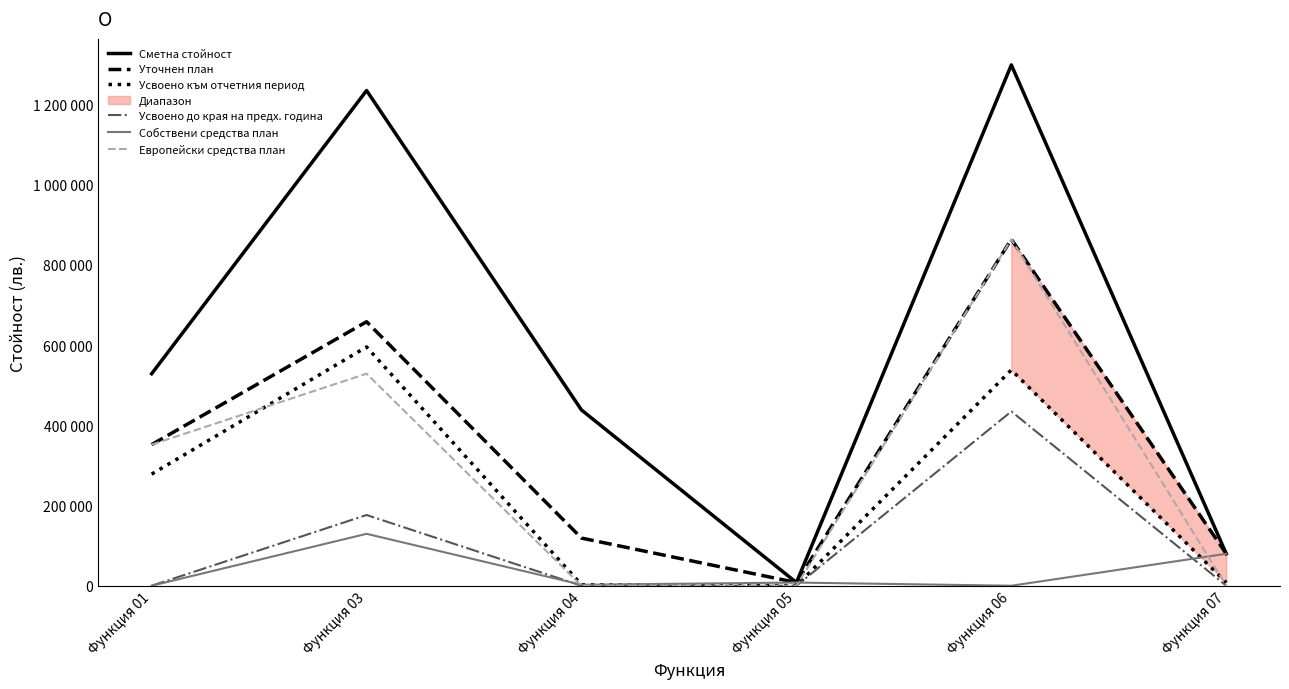

What is the value of the Уточнен план point at the 1st from the left?

351909